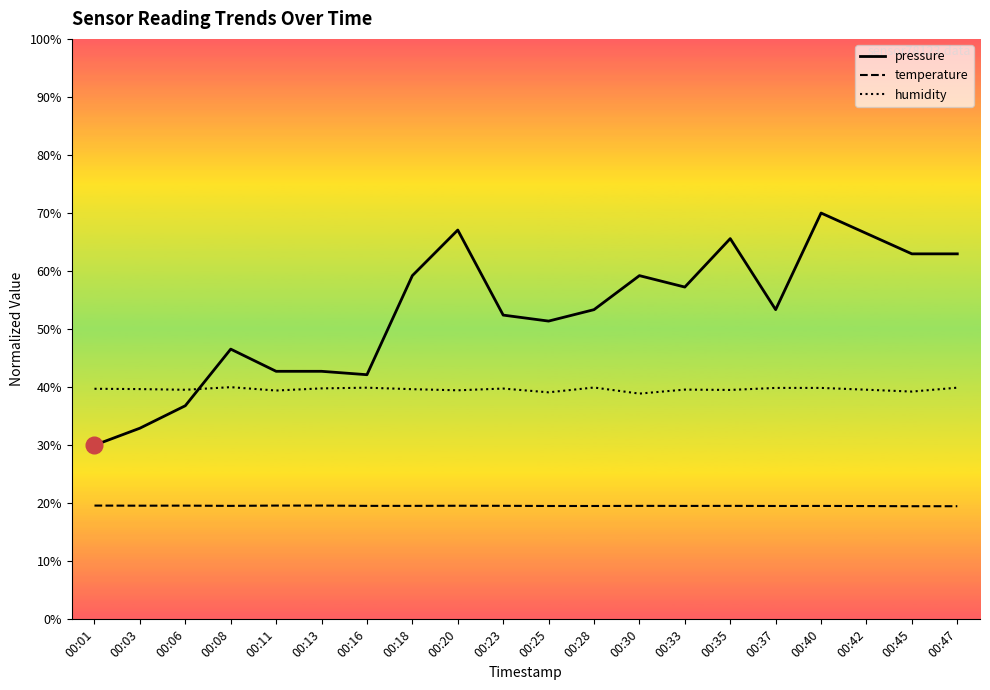

What is the maximum value for humidity?

40.0